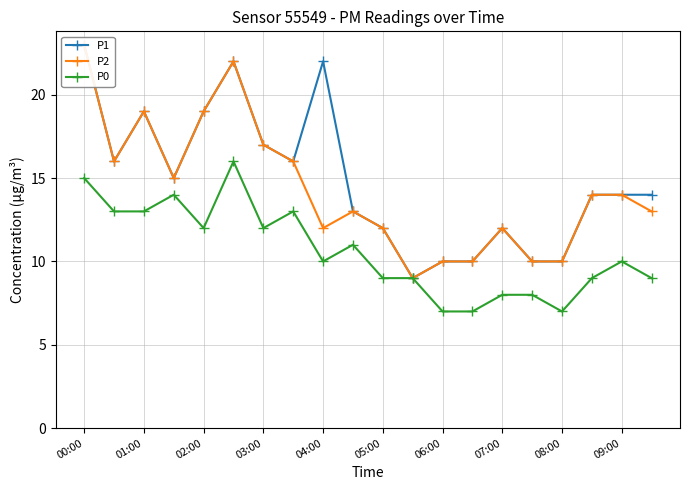

What is the difference between the second highest and second lowest values in the P2 series?

12